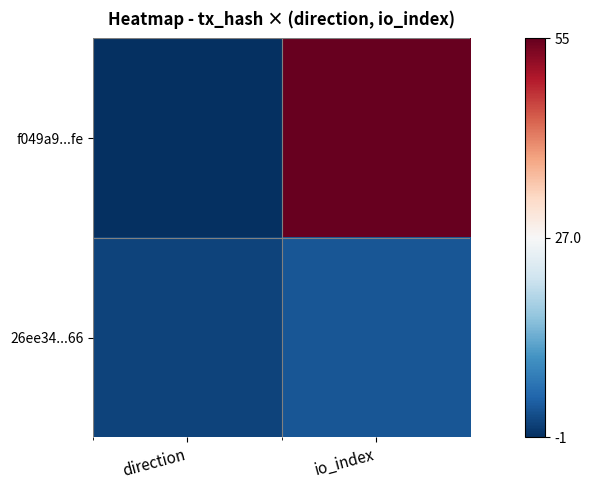

Reading right to left, list all the values displayed in this chart.

f049a9...fe: io_index=55	direction=-1
26ee34...66: io_index=3	direction=1